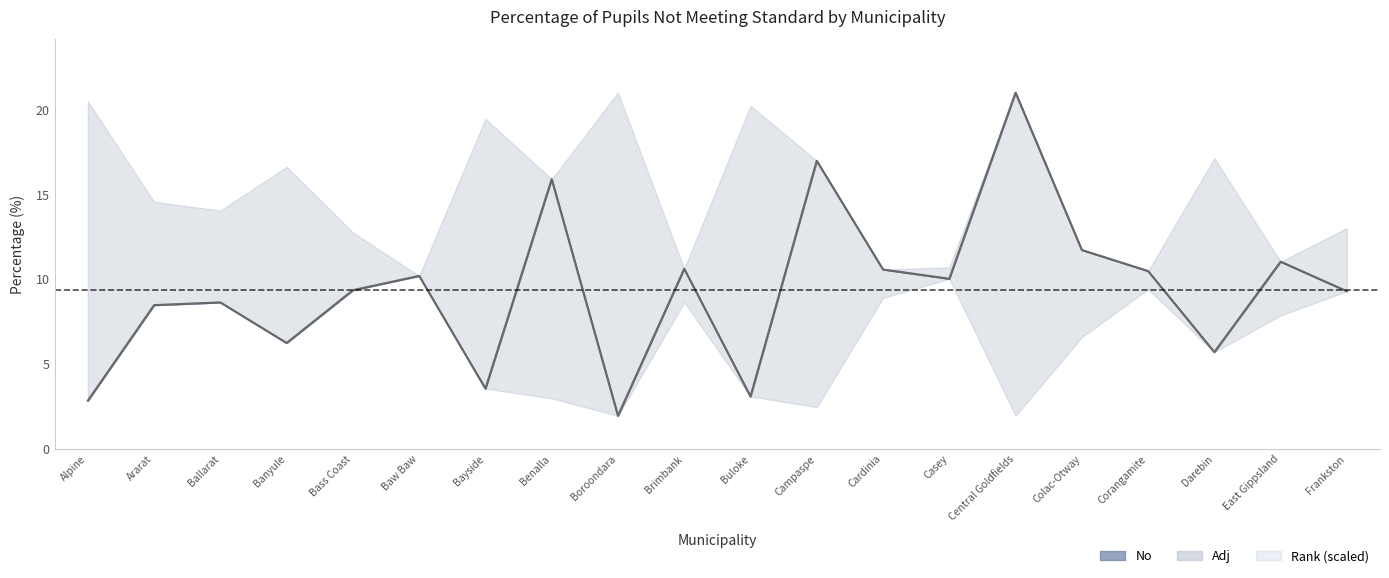

The Adj series shows 22.9 at Benalla. True or false?

False